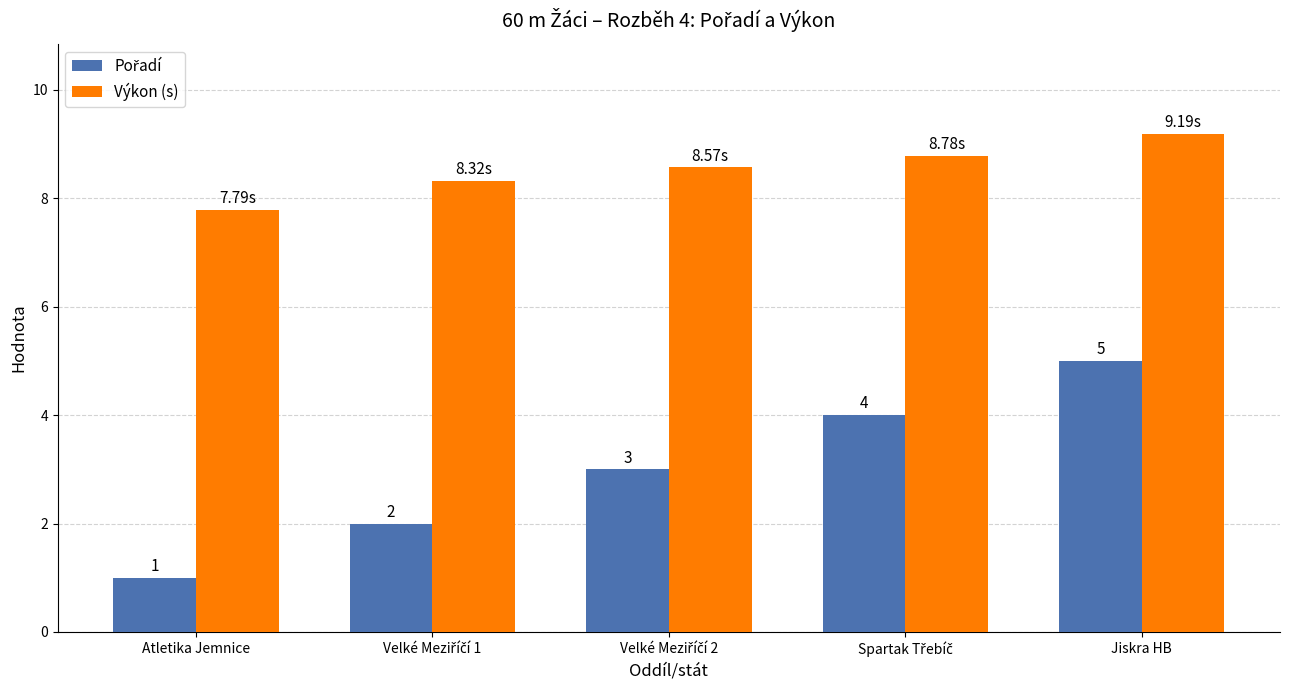

Count the number of data series in this chart.

2